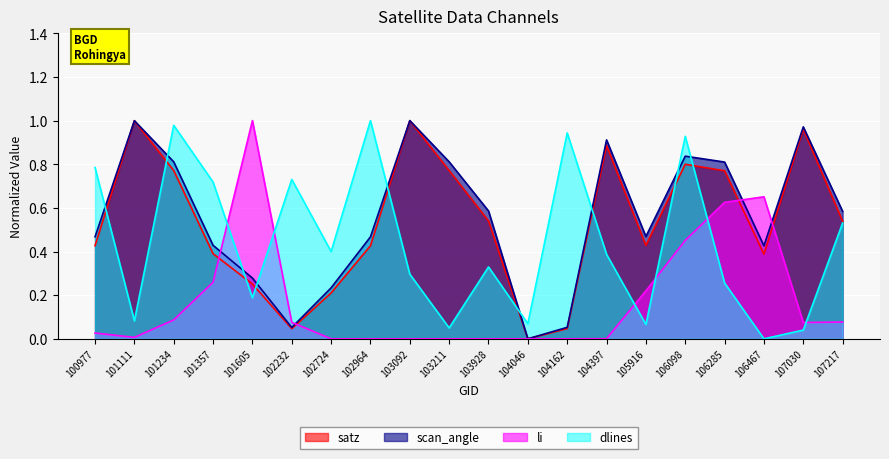

At which label does satz reach its minimum?

104046